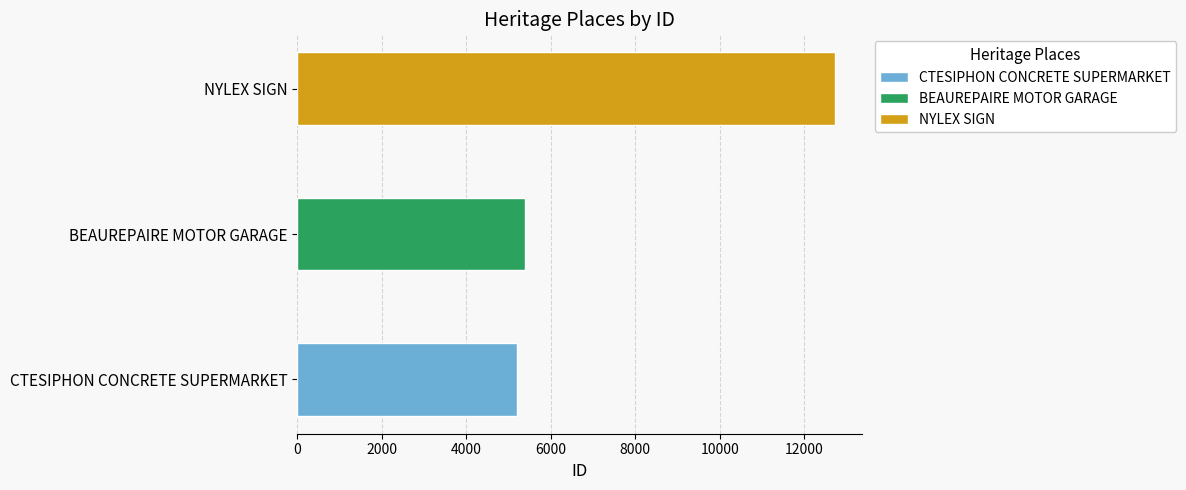

What is the sum of the values at CTESIPHON CONCRETE SUPERMARKET and NYLEX SIGN?

17945